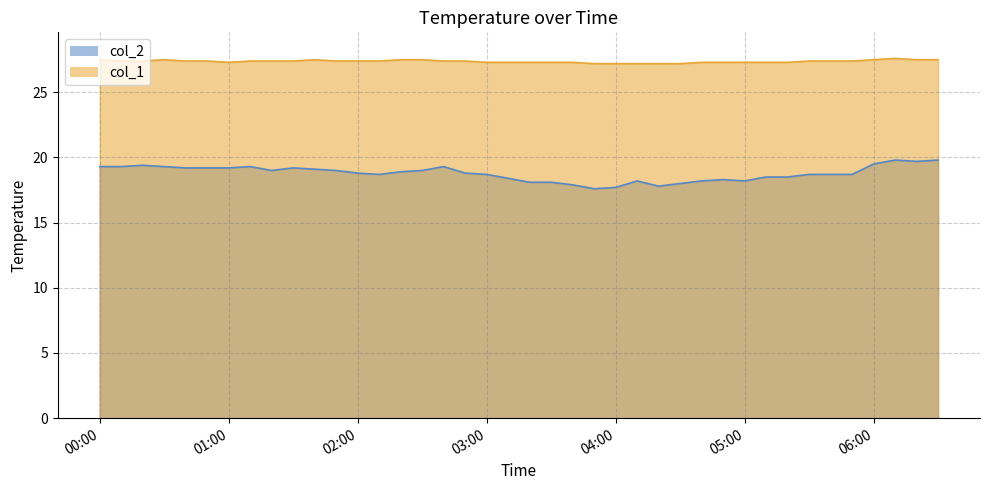

List the series in order of their overall mean, lowest first.

col_2, col_1